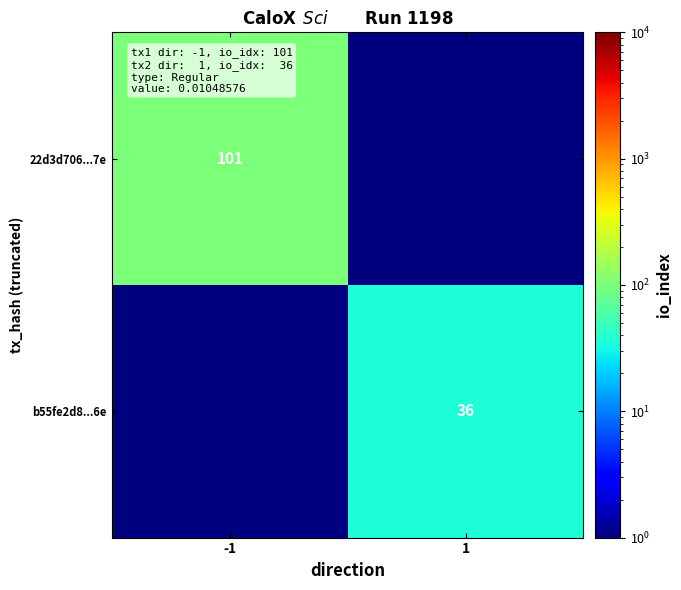

Is the value of b55fe2d8...6e at 1 greater than the value of 22d3d706...7e at -1?

No